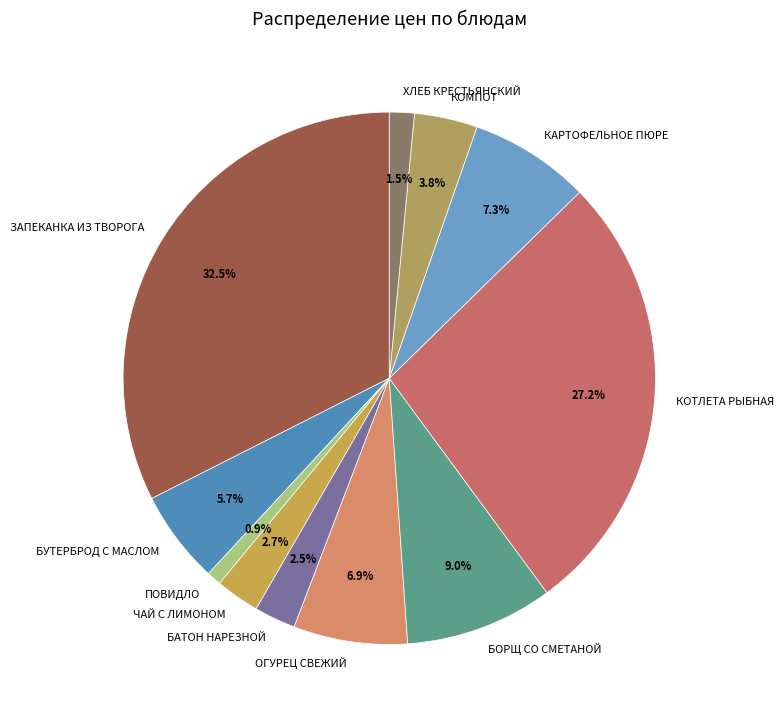

What percentage is the БОРЩ СО СМЕТАНОЙ slice, to the nearest percent?

9%